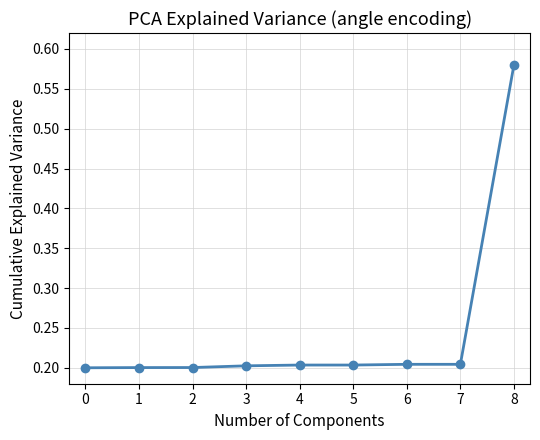

Count the values in the range 0 to 1.

9